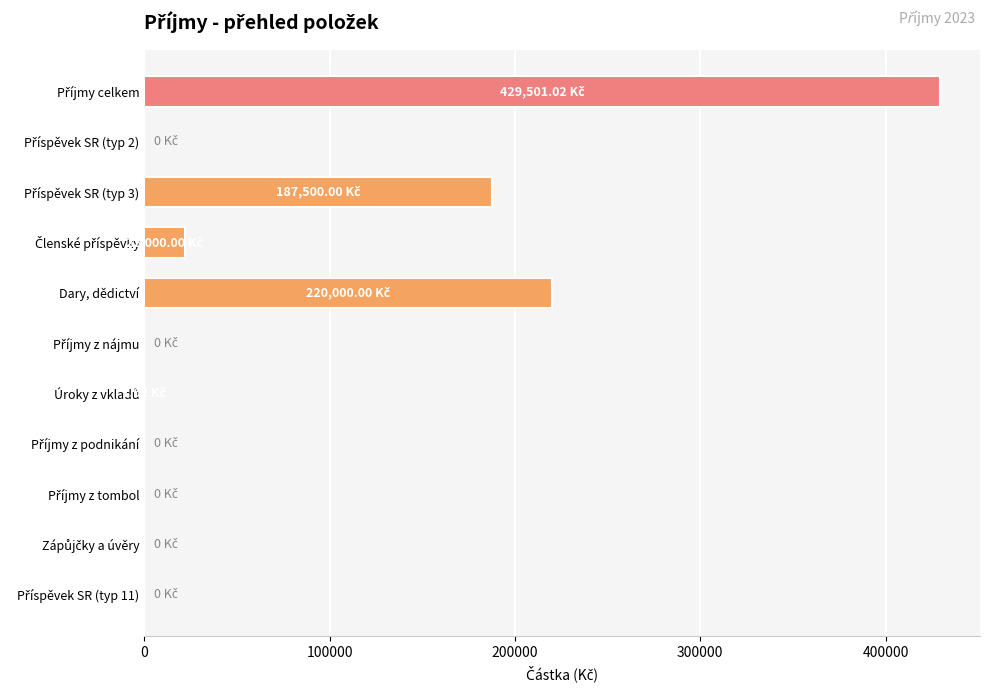

What is the sum of all values?

859002.0